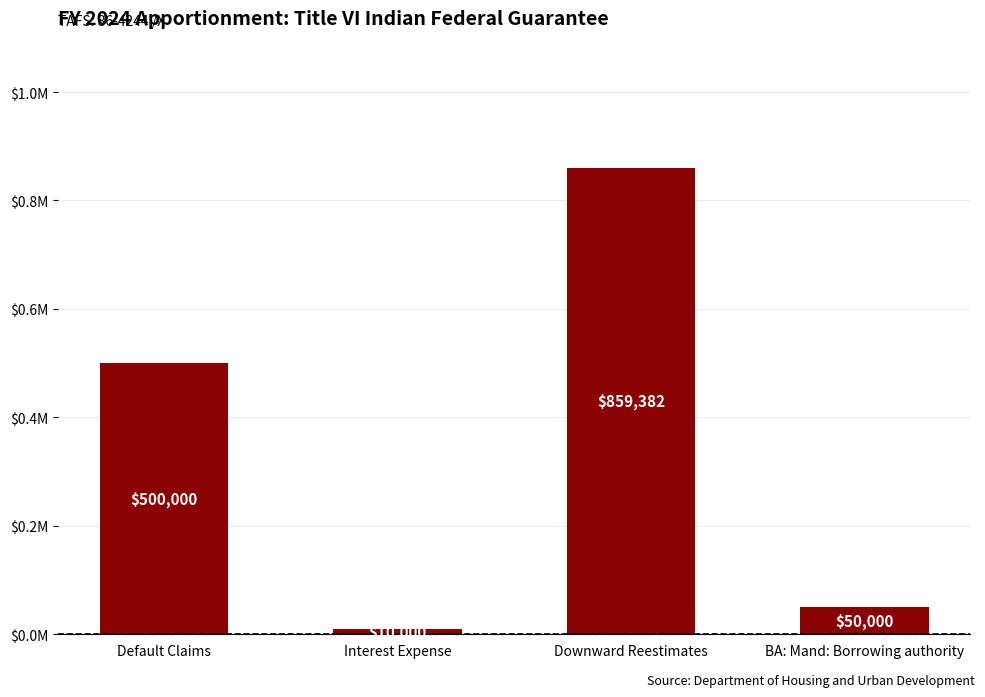

Reading right to left, extract all data points from this chart.

BA: Mand: Borrowing authority=50000	Downward Reestimates=859382	Interest Expense=10000	Default Claims=500000